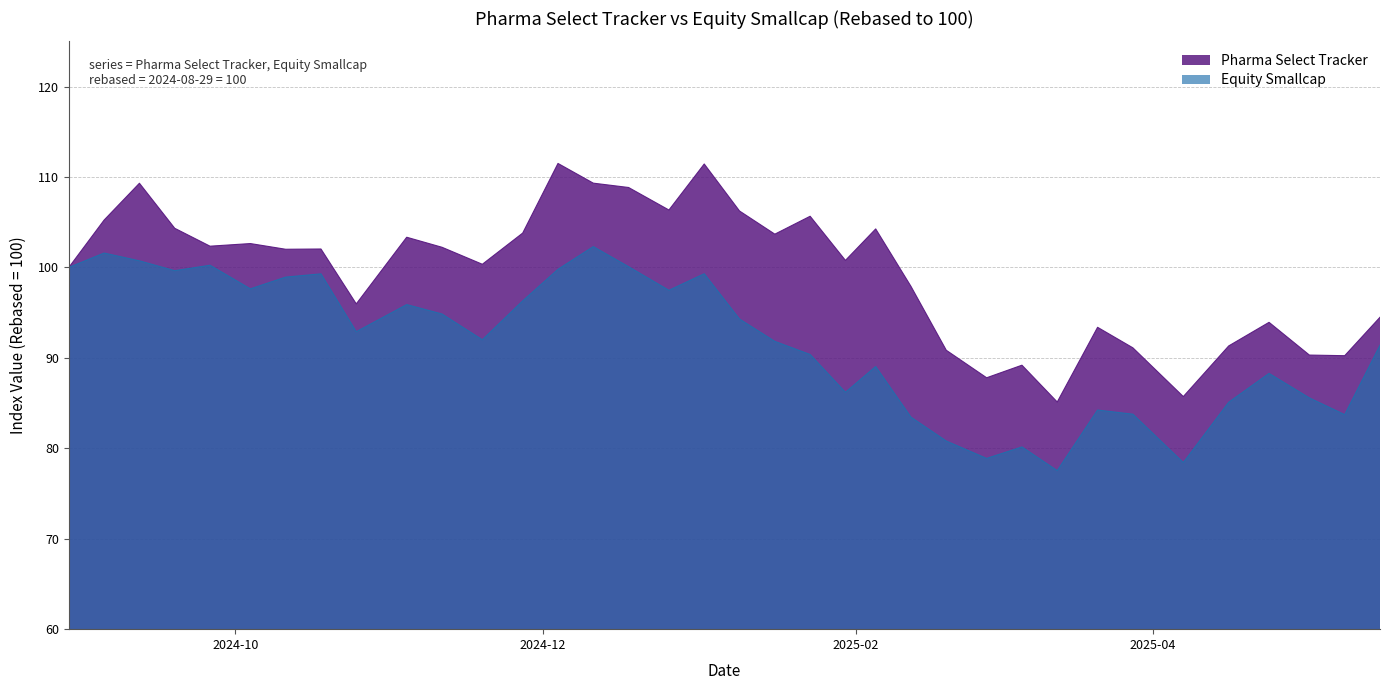

What is the difference between the second highest and second lowest values in the Equity Smallcap series?

23.2